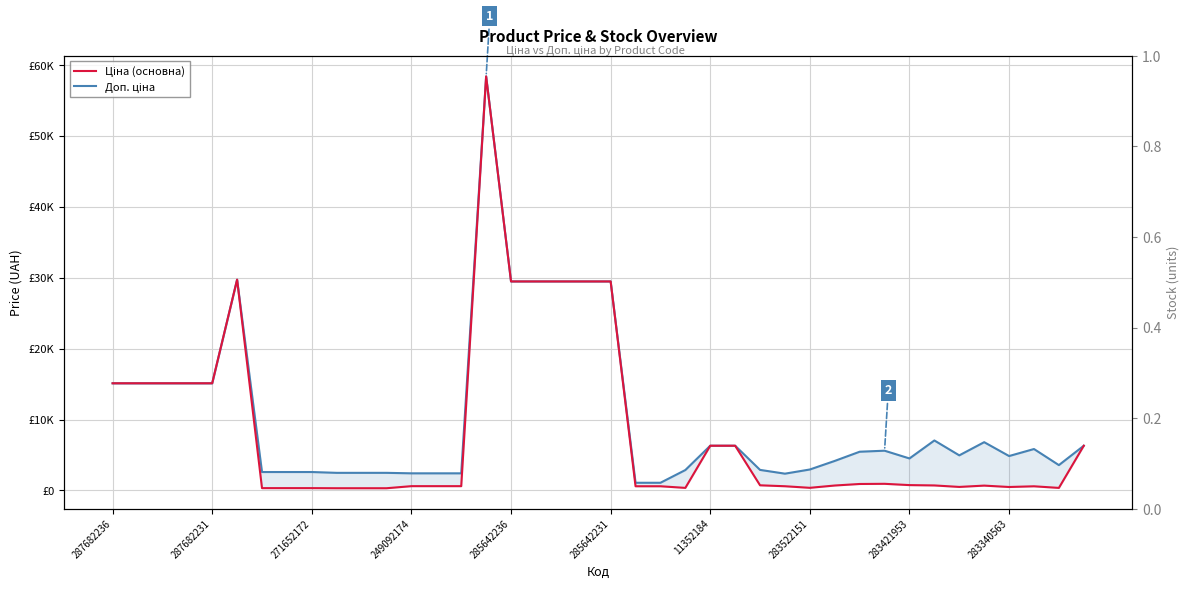

The value of Доп. ціна at 19 is 29491.5. True or false?

True